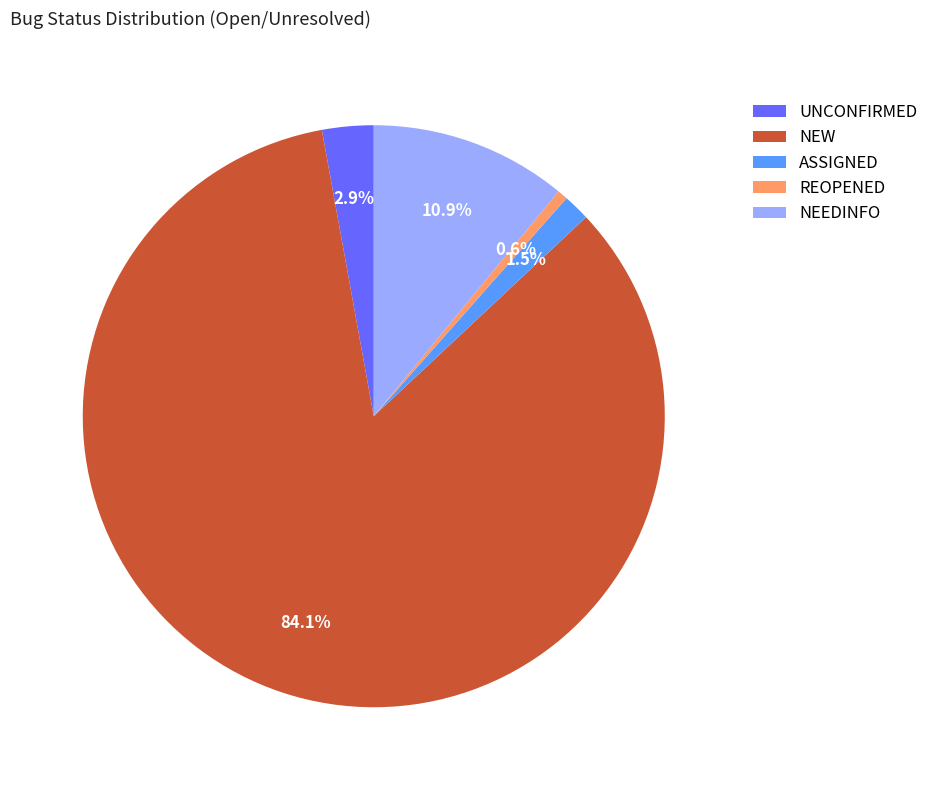

To the nearest percent, what is the combined percentage of ASSIGNED and UNCONFIRMED?

4%